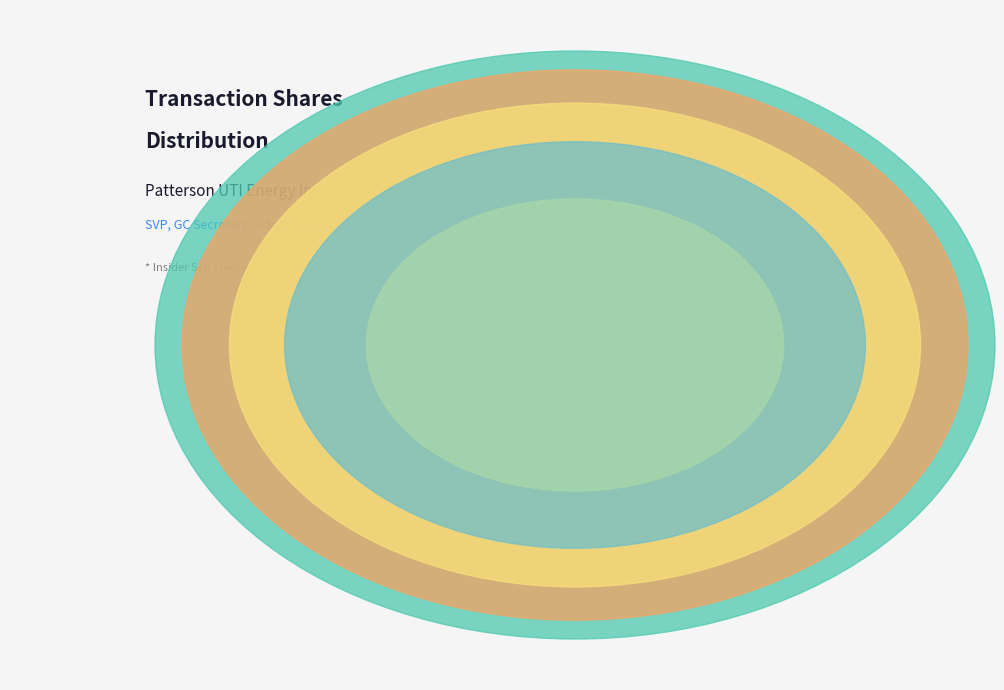

The 2023-09-14 slice represents 12% of the pie. True or false?

True